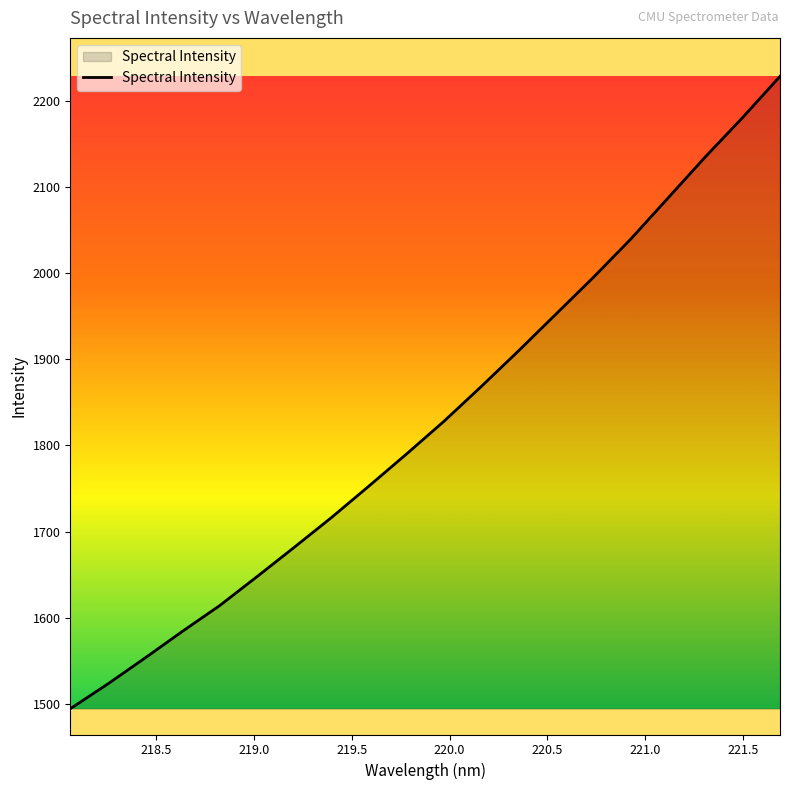

What is the difference between the maximum and minimum values?

733.8